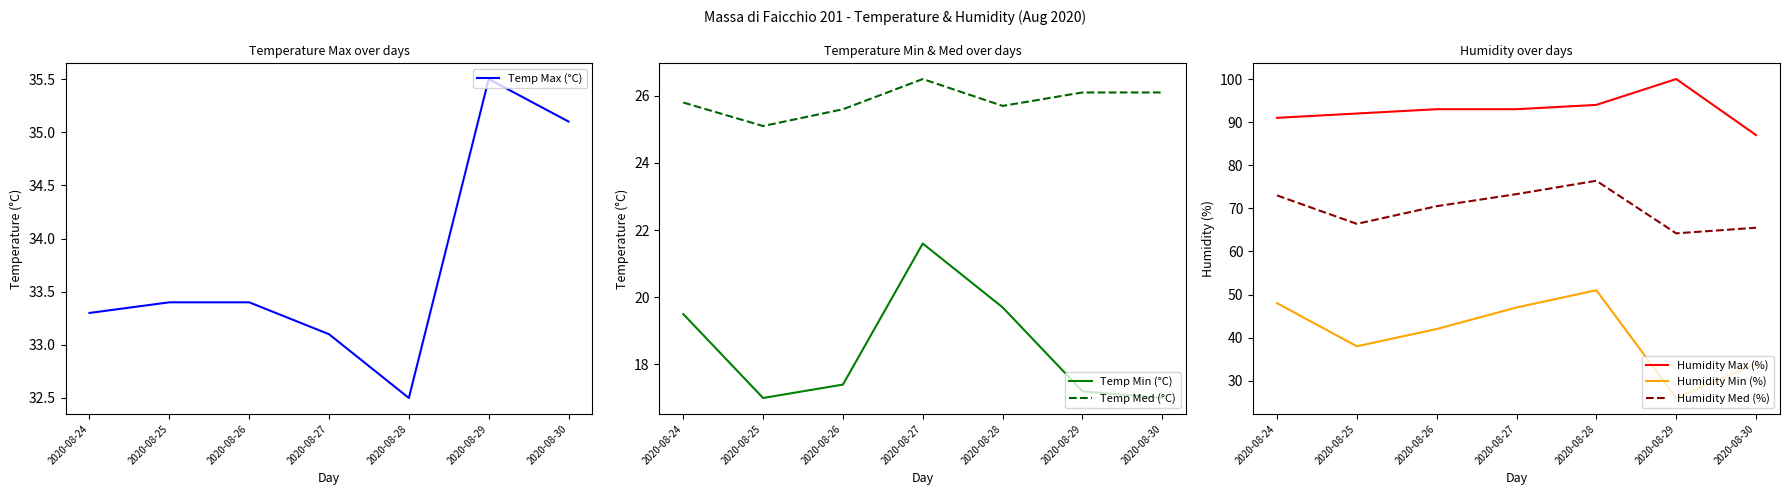

Is it true that Humidity Med (%) equals 16.9 at 2020-08-27?

False